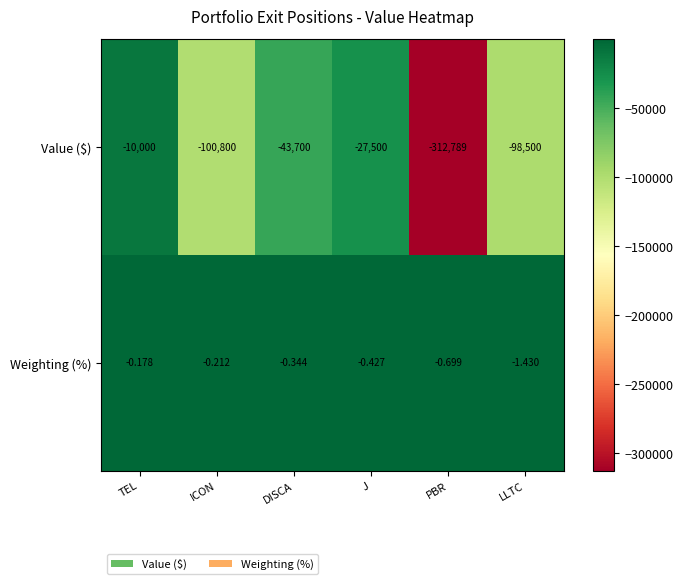

At which category does the chart reach its peak across all series?

TEL